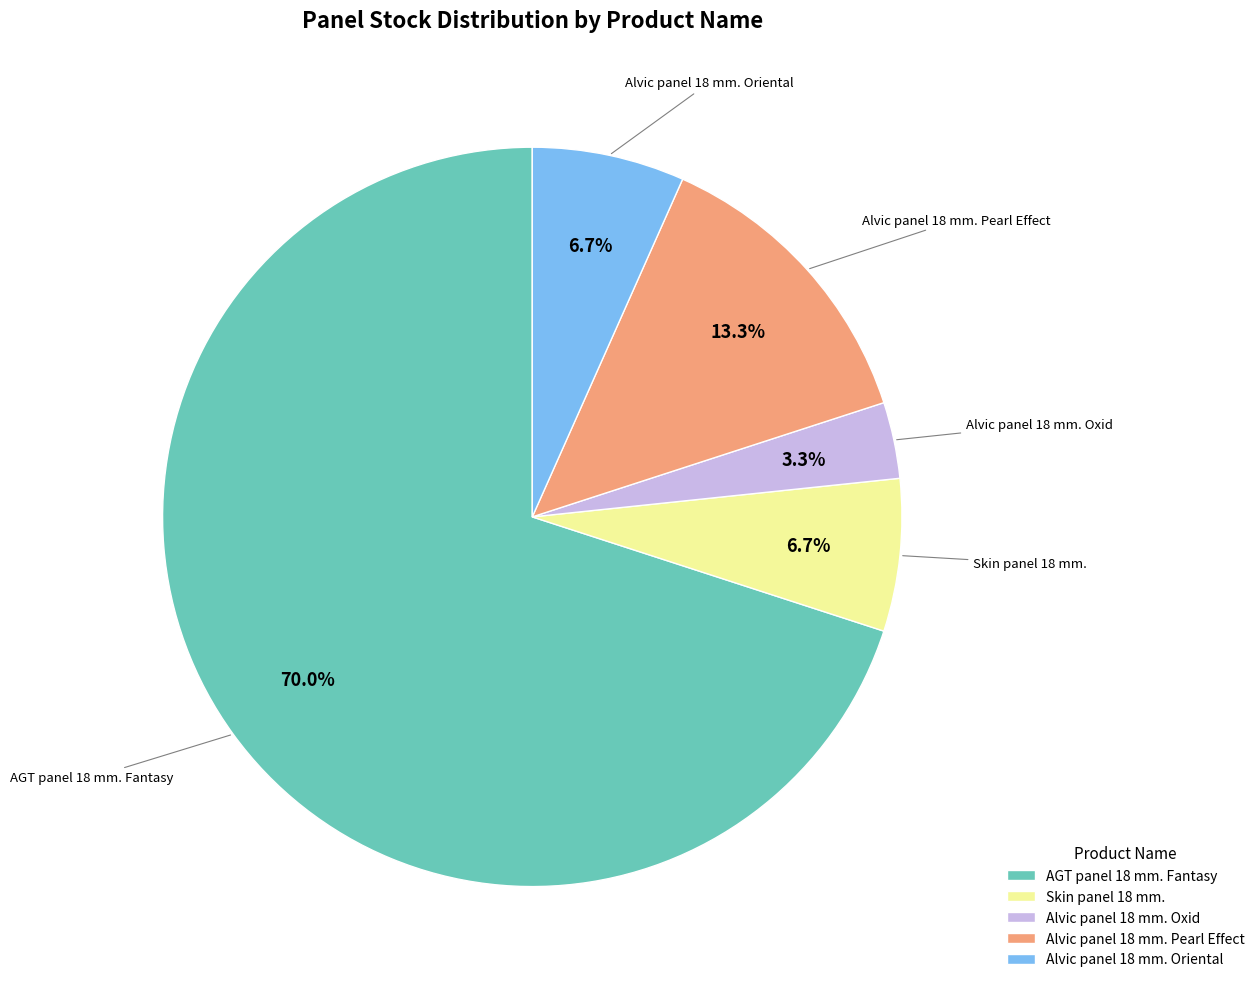

What percentage is the Alvic panel 18 mm. Pearl Effect slice, to the nearest percent?

13%